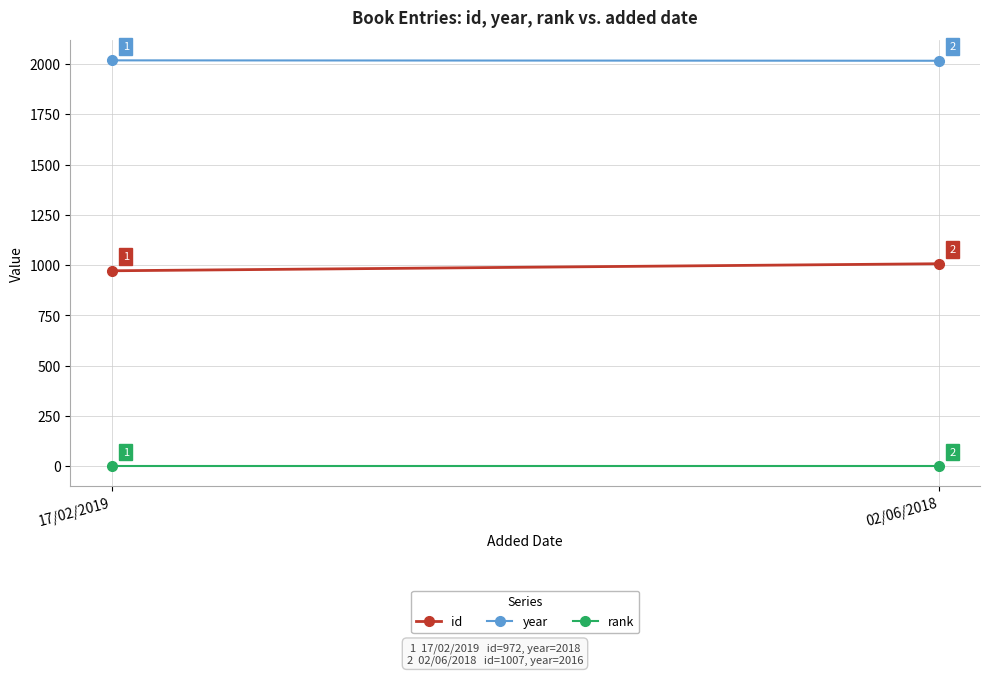

What is the average value of the rank series?

1